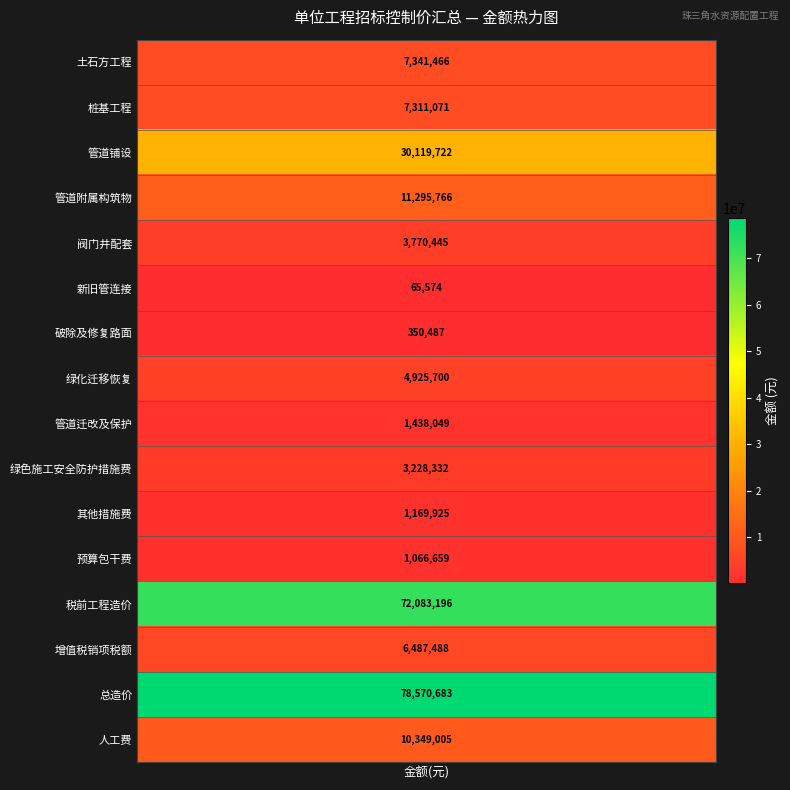

What is the change in value from 管道附属构筑物 to 人工费?

-946761.1